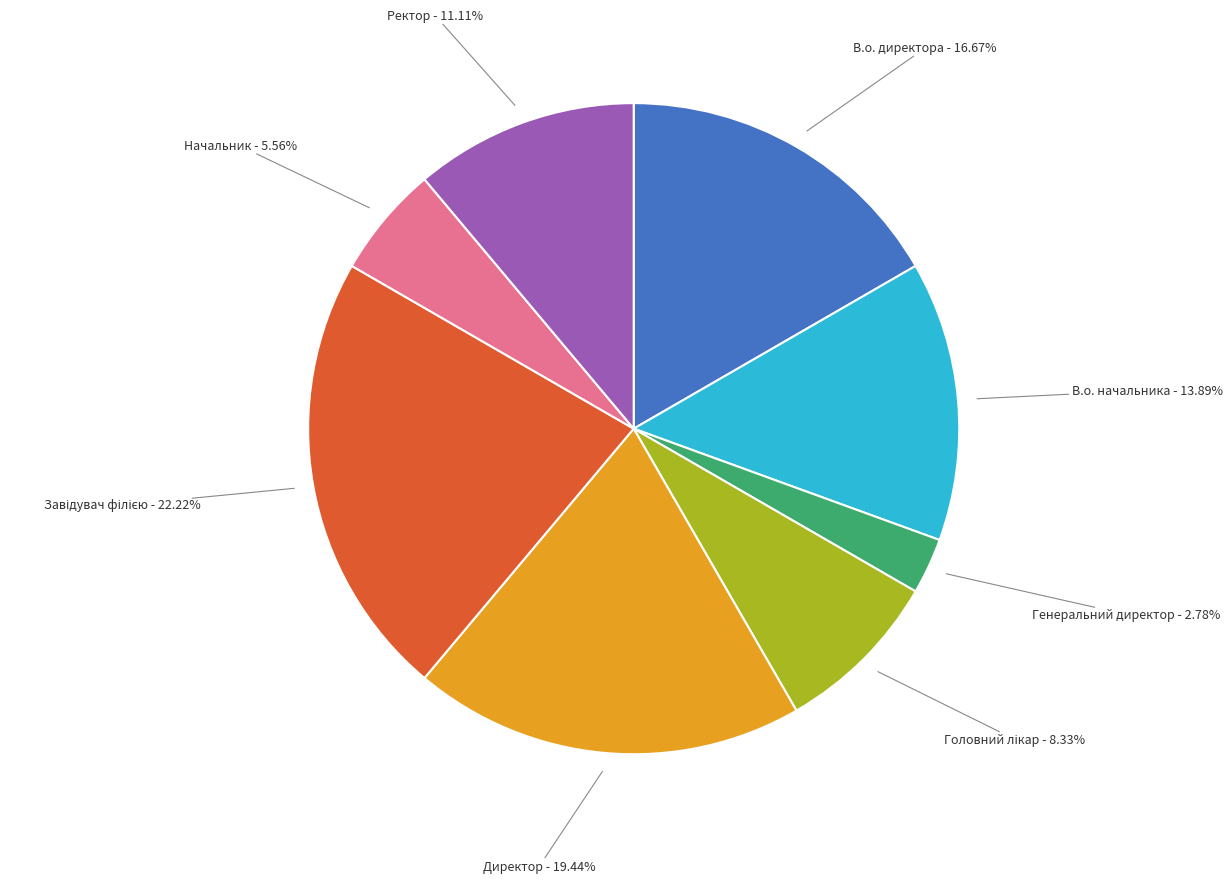

Is there any slice that represents more than half of the pie?

No